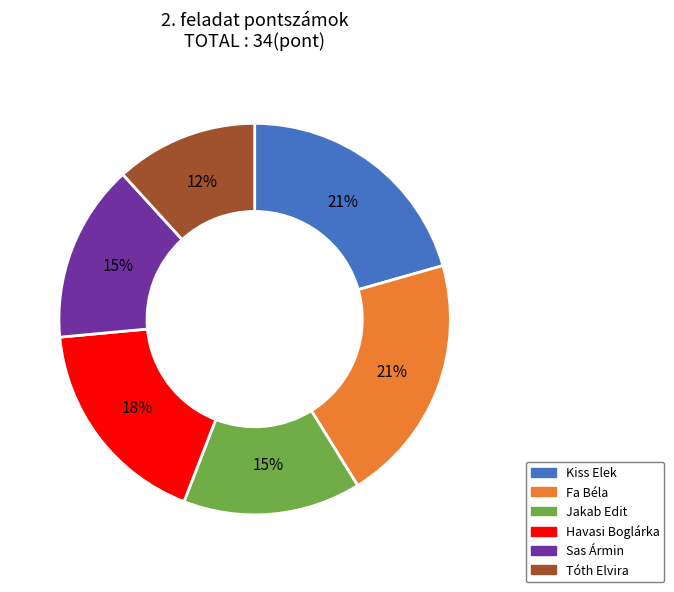

What is the smallest slice in the pie chart?

Tóth Elvira